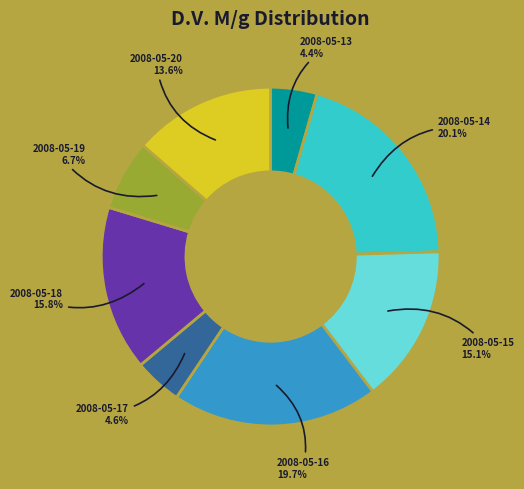

Is there any slice that represents more than half of the pie?

No